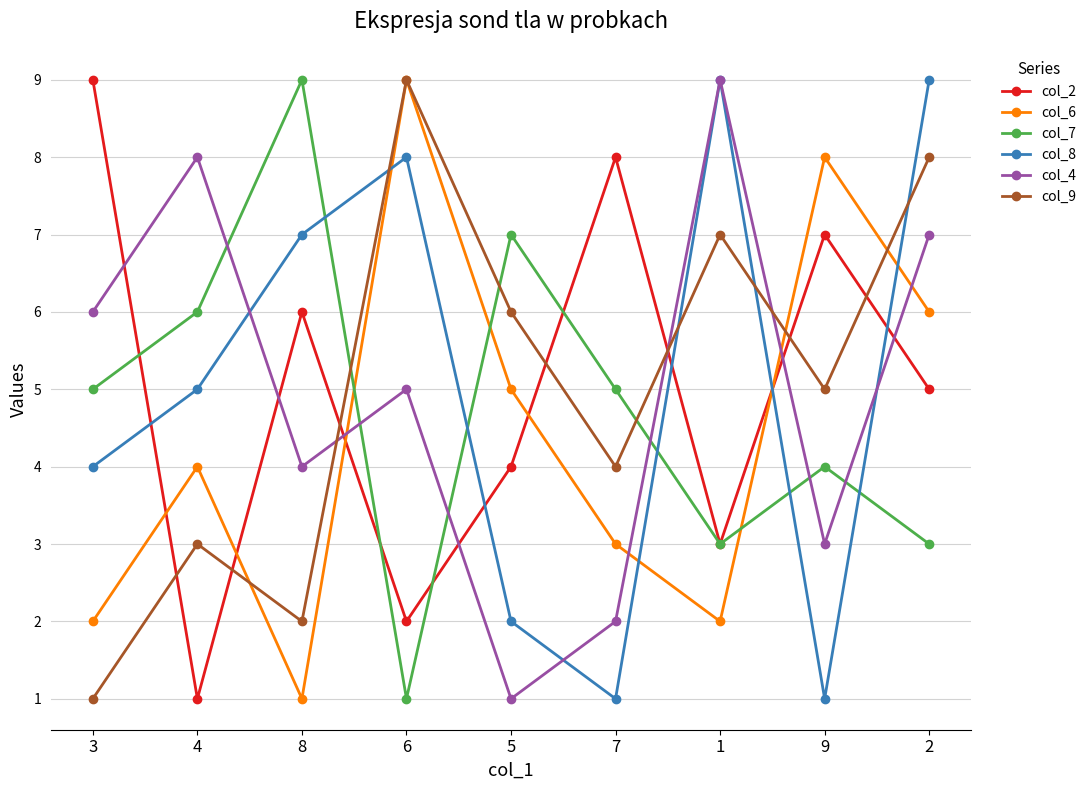

Between 1 and 2, which series saw the biggest shift?

col_6